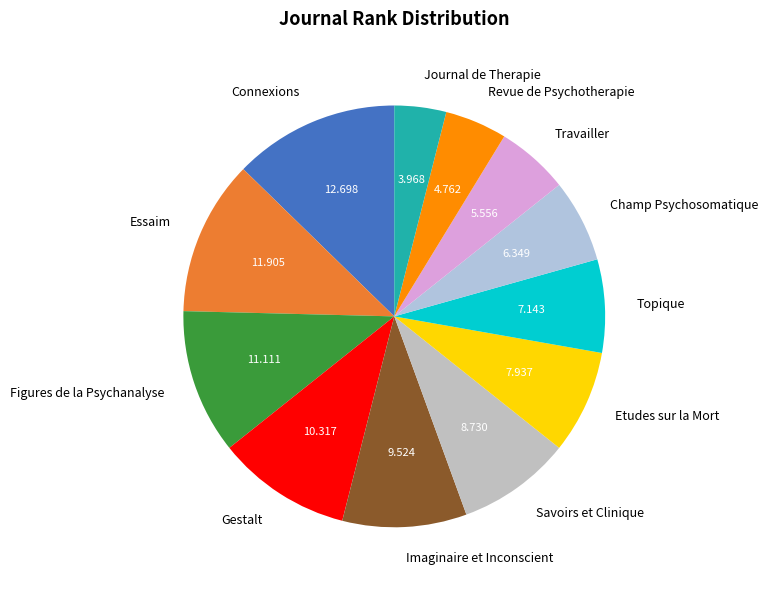

Which category has the biggest portion of the pie?

Connexions